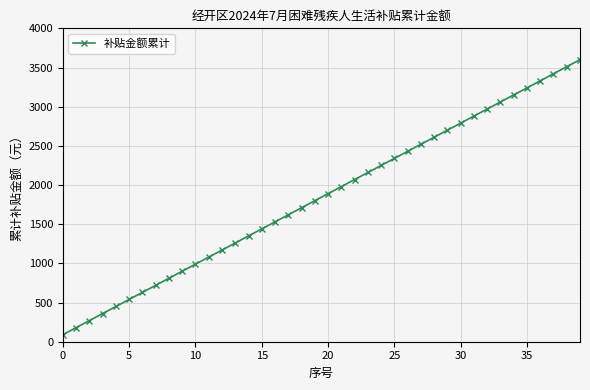

What is the value of the 23rd point from the left?

2070